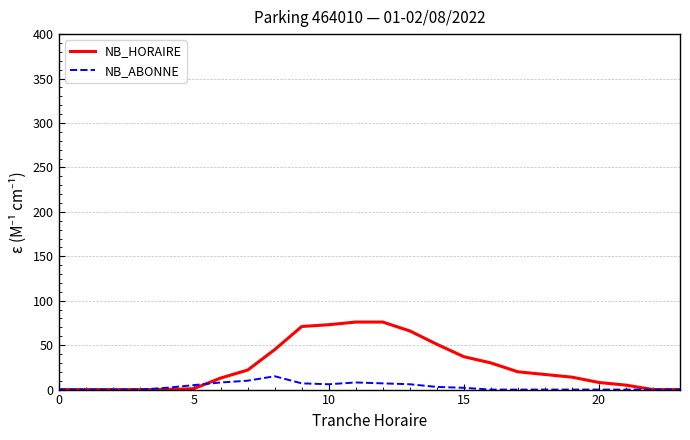

Which series has the widest spread of values?

NB_HORAIRE